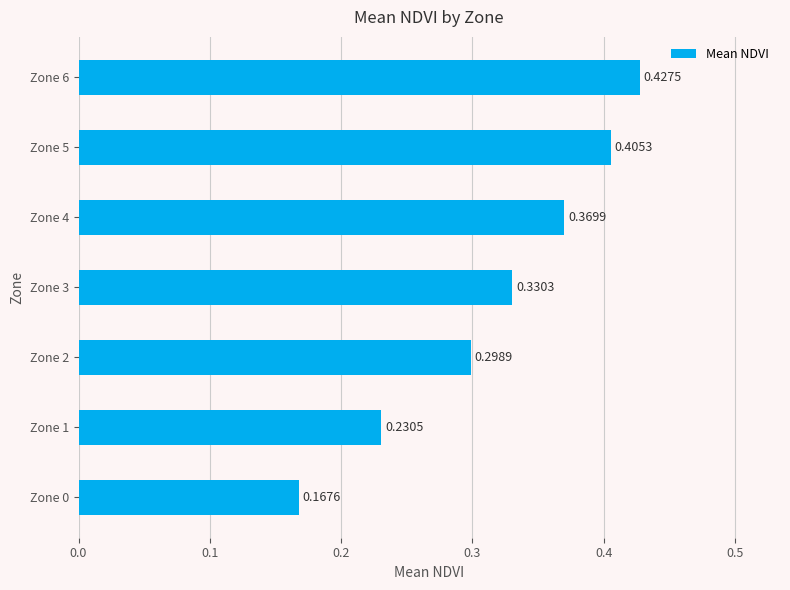

Rank the categories by value from lowest to highest.

Zone 0, Zone 1, Zone 2, Zone 3, Zone 4, Zone 5, Zone 6